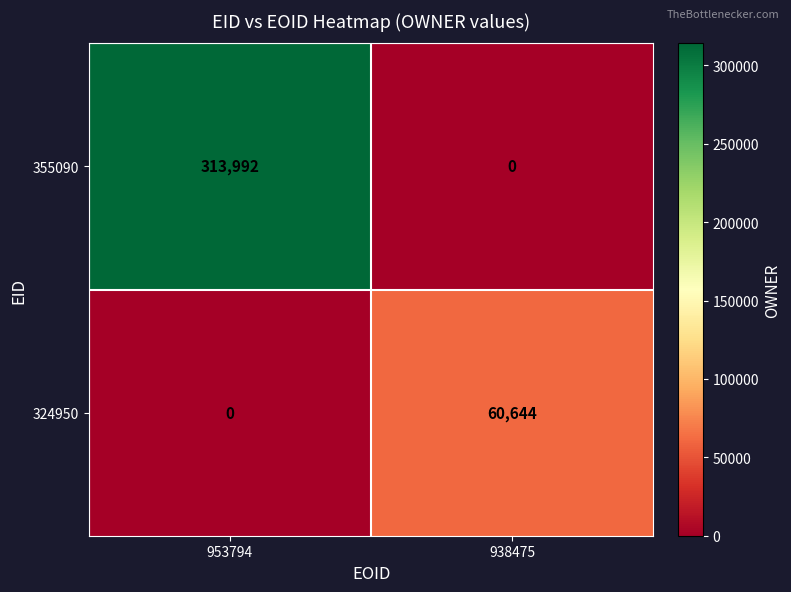

What is the difference between the 355090 values at 938475 and 953794?

313992